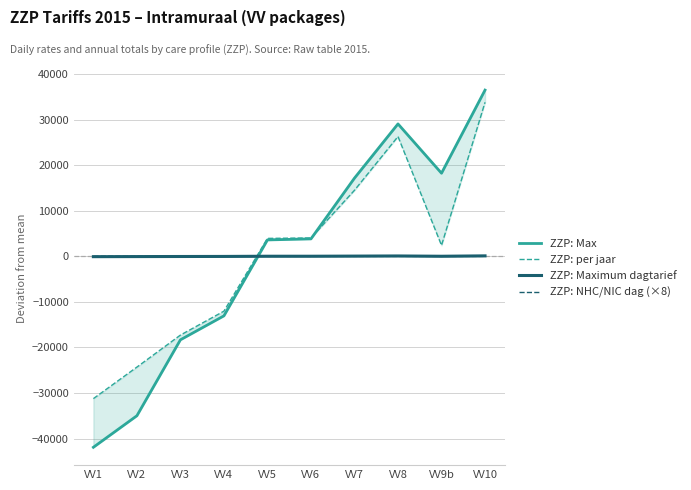

How many positive values does the ZZP: NHC/NIC dag (×8) series have?

7